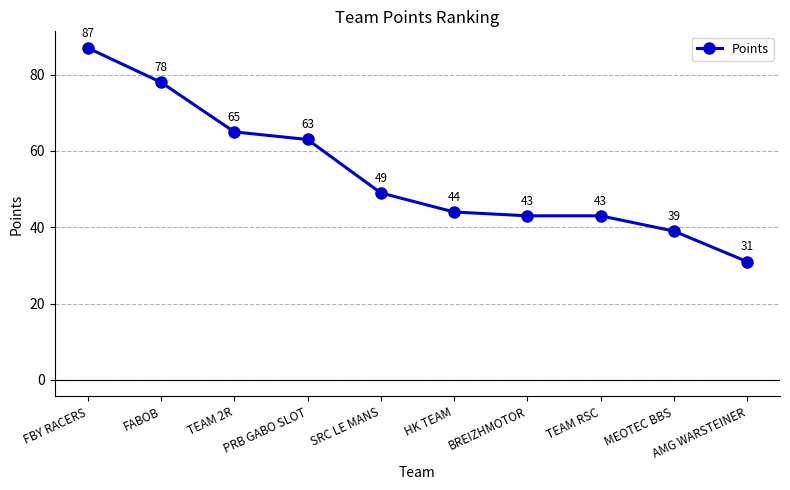

Reading left to right, transcribe all the data shown in this chart.

FBY RACERS=87	FABOB=78	TEAM 2R=65	PRB GABO SLOT=63	SRC LE MANS=49	HK TEAM=44	BREIZHMOTOR=43	TEAM RSC=43	MEOTEC BBS=39	AMG WARSTEINER=31